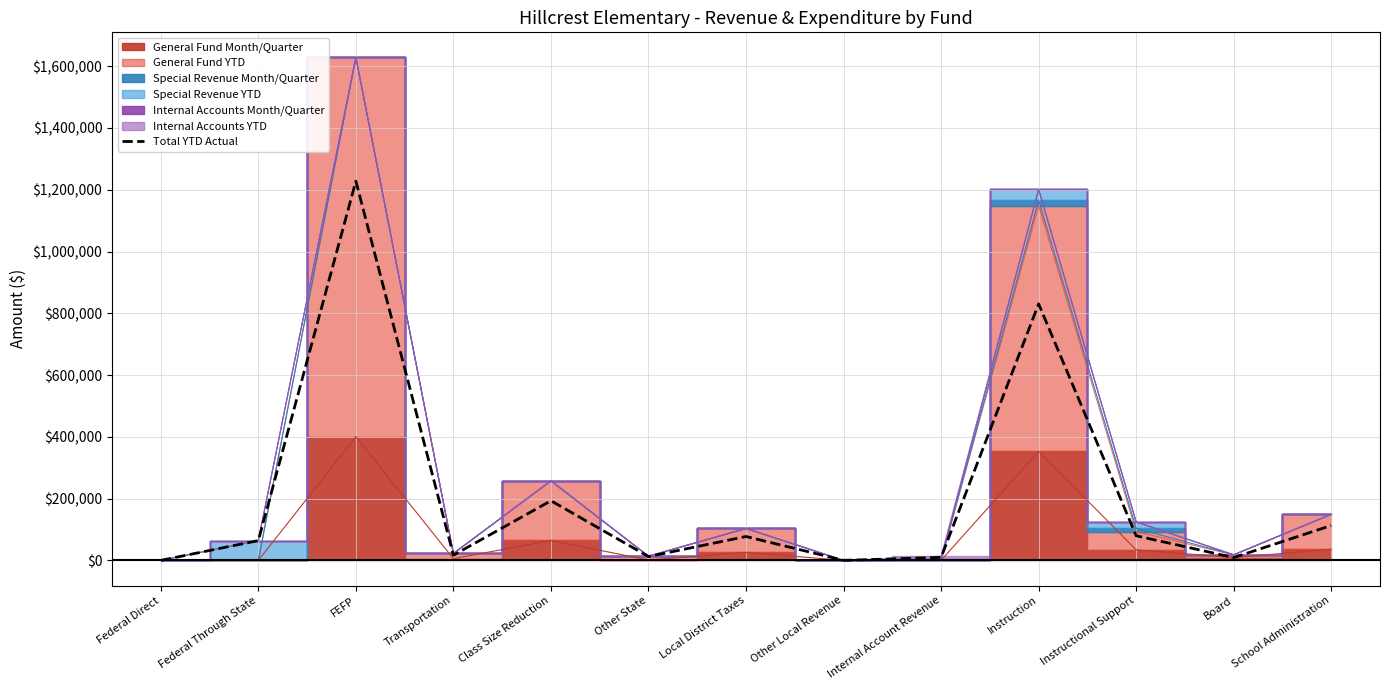

How many points are higher than both their immediate neighbors (excluding endpoints)?

4